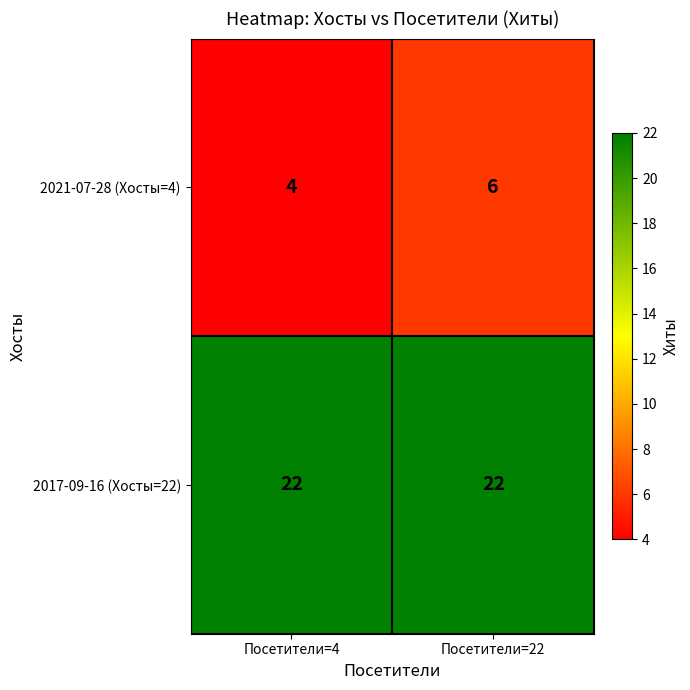

Is the value of 2021-07-28 (Хосты=4) at Посетители=4 greater than the value of 2017-09-16 (Хосты=22) at Посетители=4?

No